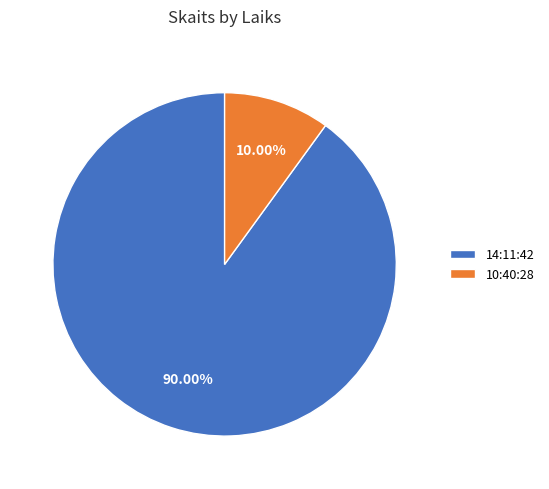

Which slice is the smallest?

10:40:28